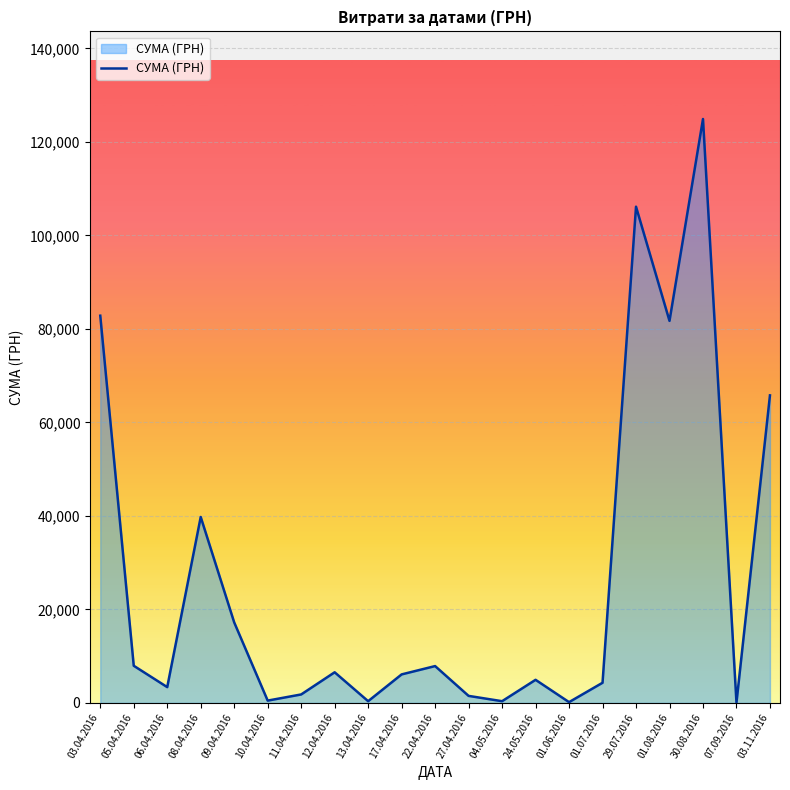

True or false: the data shows 64372.6 at 30.08.2016.

False